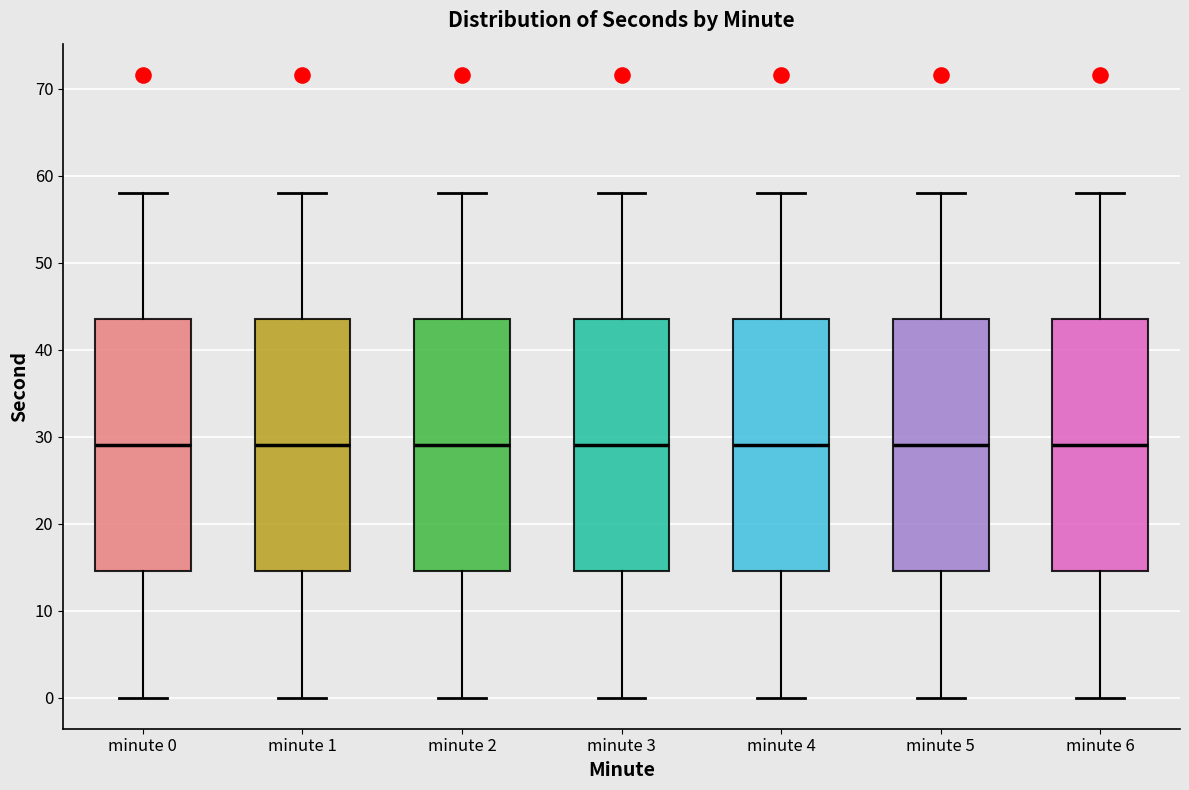

Reading left to right, transcribe this box plot: for each box, give where its median line is, the range the box spans, and where its two whiskers end, as read against the y-axis. The values are not printed on the chart, so give them approximately, as read against the axis.

minute 0: median 29, box 15 to 44, whiskers 0 to 58
minute 1: median 29, box 15 to 44, whiskers 0 to 58
minute 2: median 29, box 15 to 44, whiskers 0 to 58
minute 3: median 29, box 15 to 44, whiskers 0 to 58
minute 4: median 29, box 15 to 44, whiskers 0 to 58
minute 5: median 29, box 15 to 44, whiskers 0 to 58
minute 6: median 29, box 15 to 44, whiskers 0 to 58